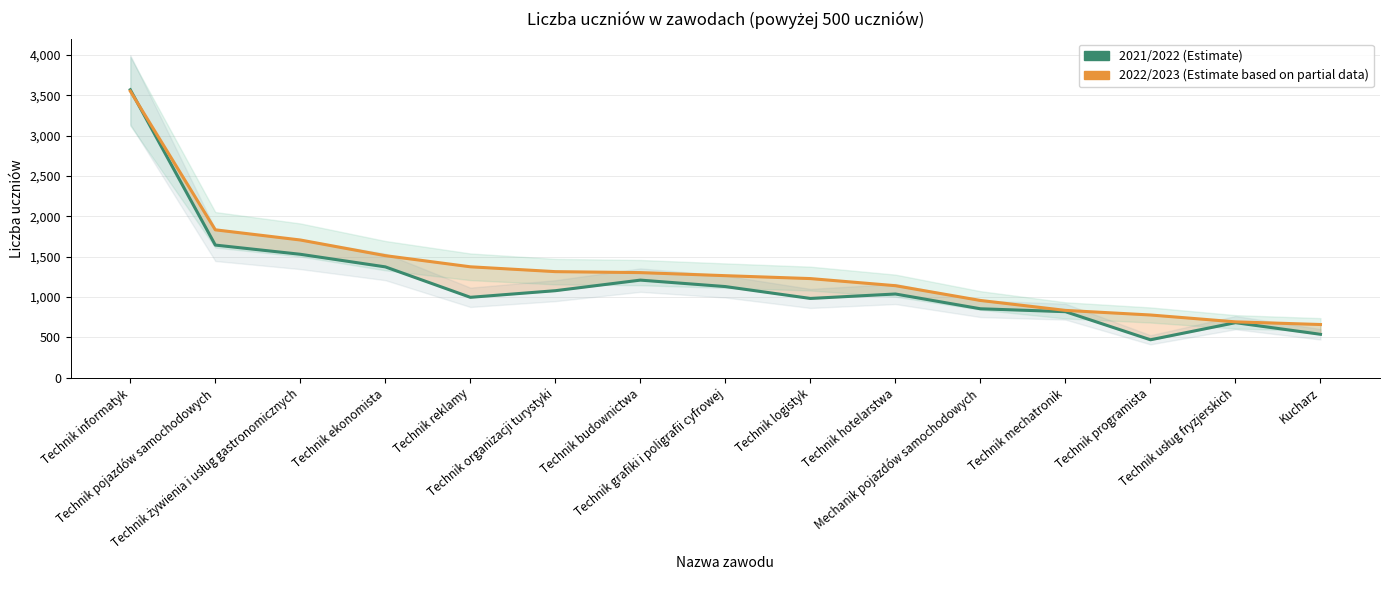

What is the greatest value displayed?

3568